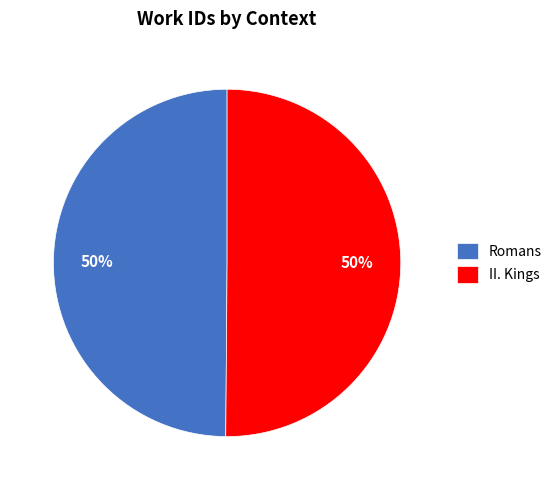

The II. Kings slice represents 61% of the pie. True or false?

False